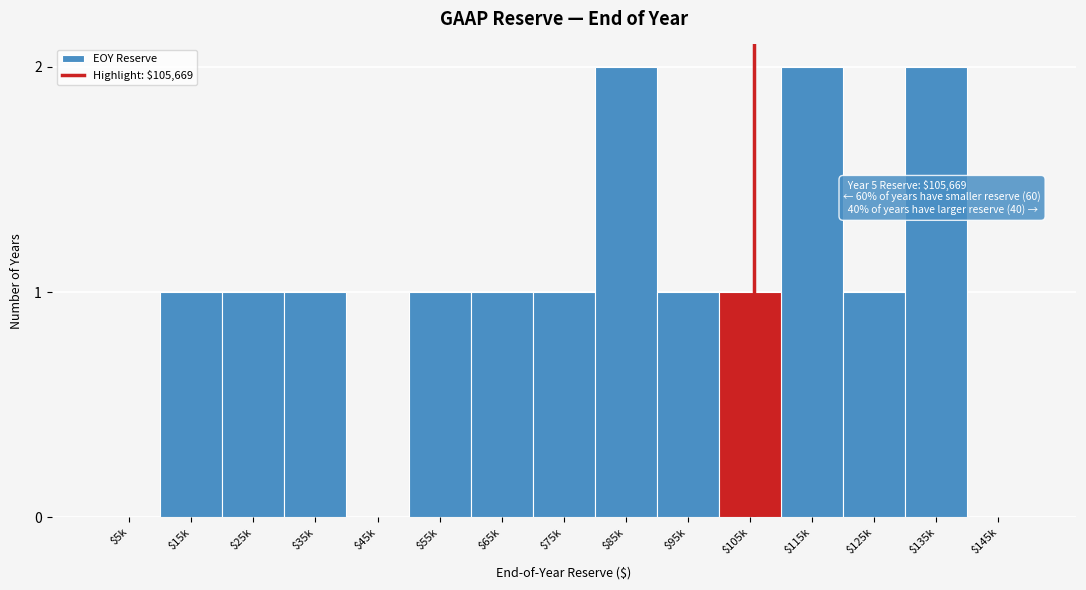

True or false: the data shows 2 at $55k.

False